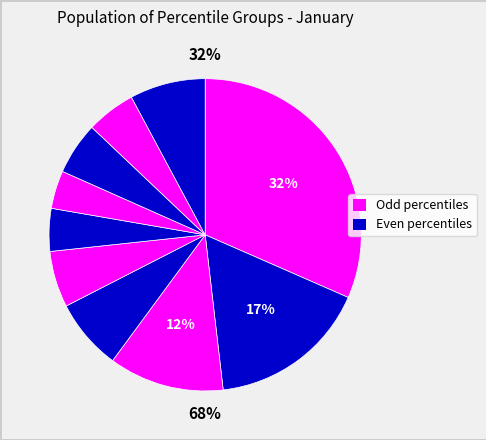

Count the number of slices in the pie.

10